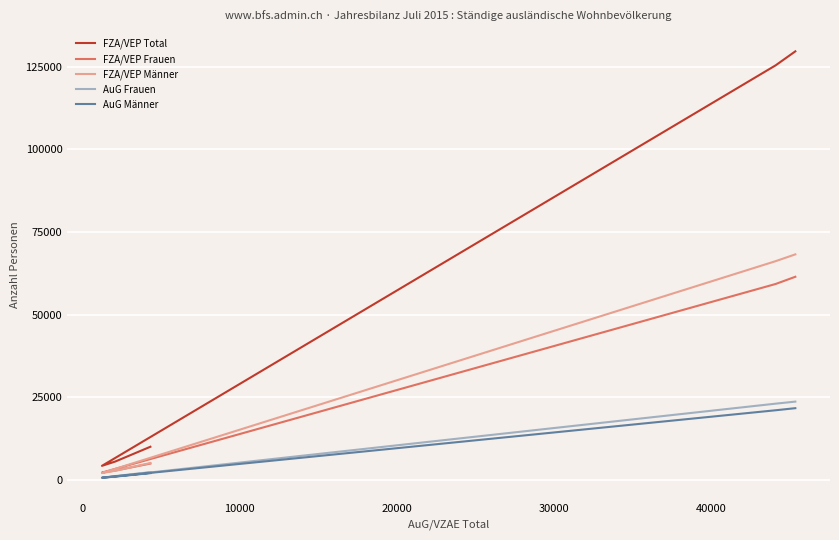

What is the label of the 2nd point from the right?

20000